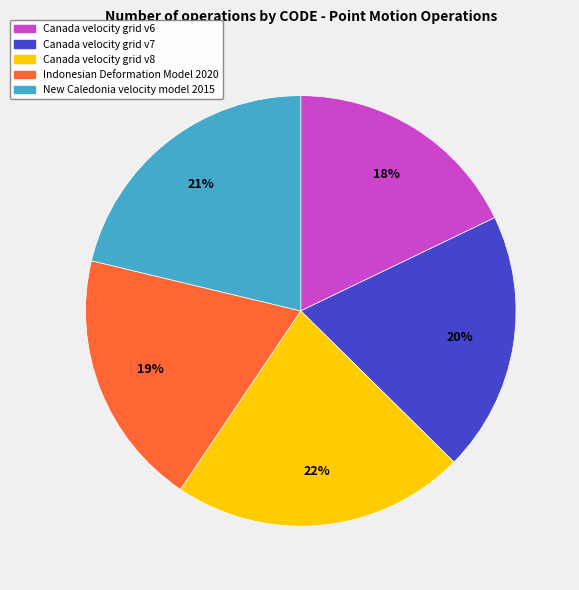

How many slices are in this pie chart?

5